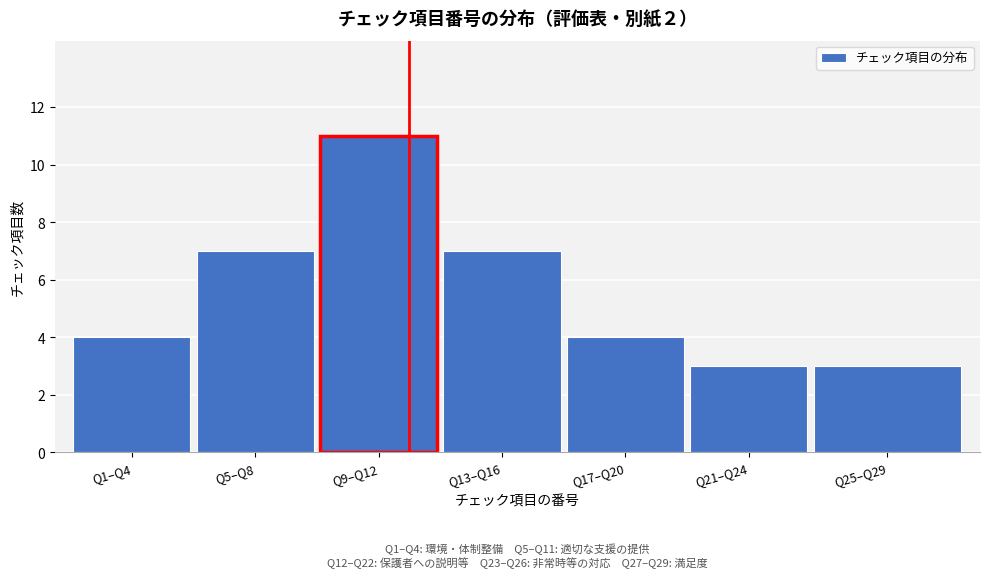

Reading right to left, what are all the values shown in this chart?

3	3	4	7	11	7	4